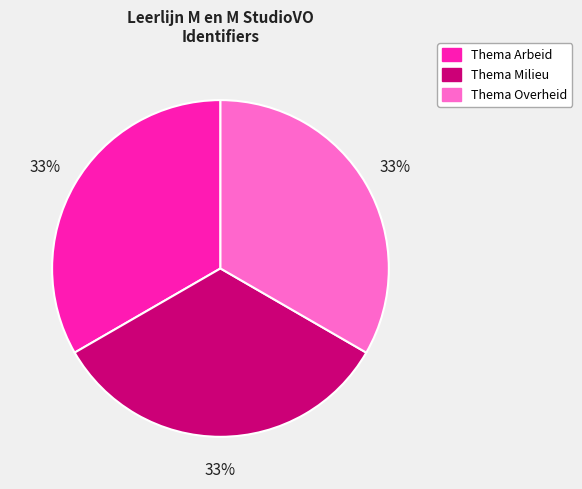

What is the ratio of the value at Thema Overheid to the value at Thema Arbeid?

1.0